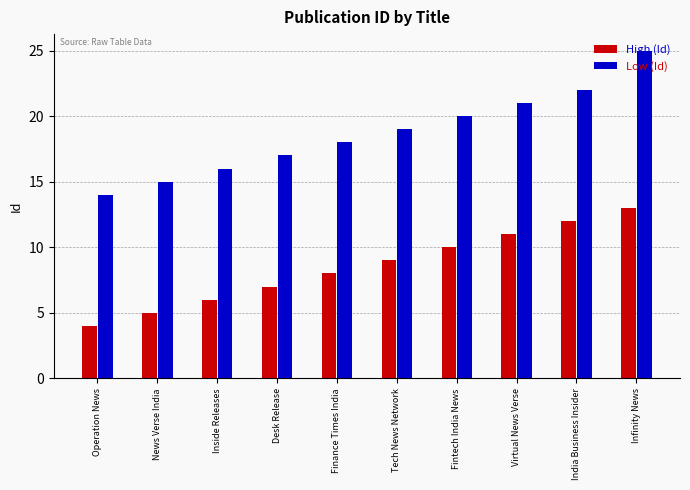

Count the High (Id) values in the range 6 to 11.

6